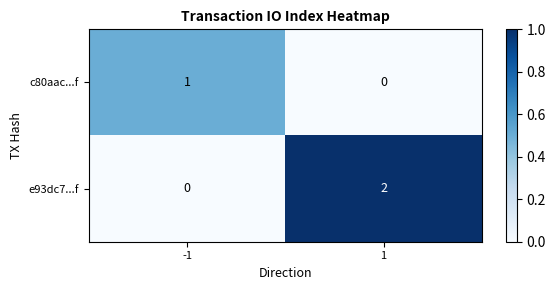

Rank the categories by e93dc7...f value from lowest to highest.

-1, 1